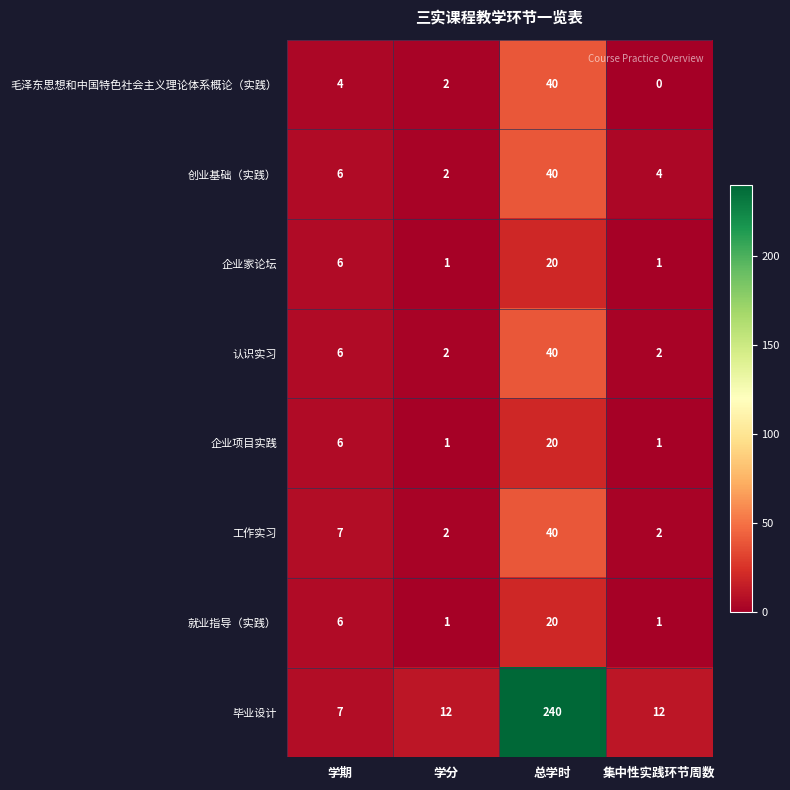

At how many categories does at least one series exceed 180?

1